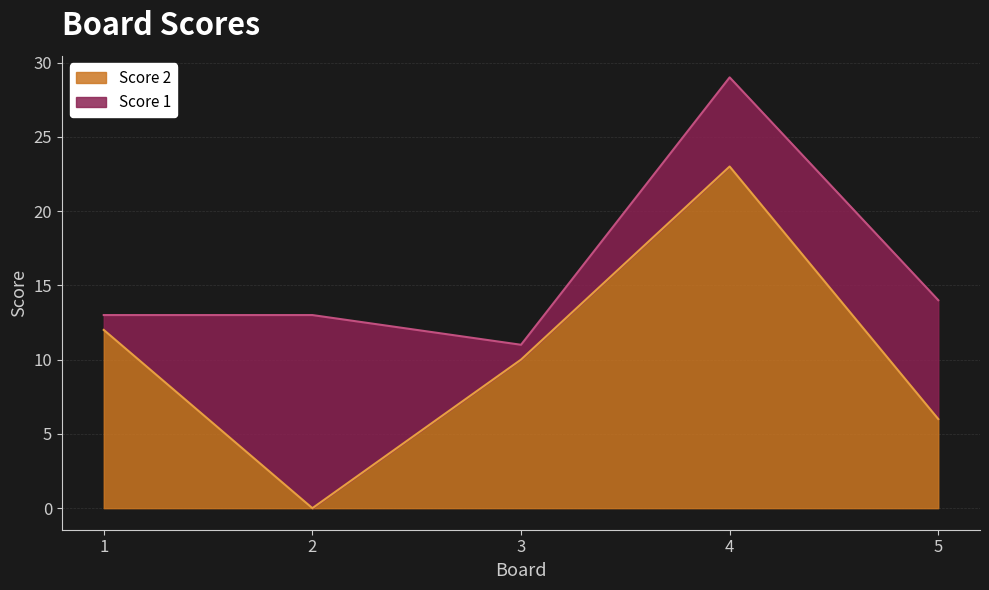

What is the ratio of the value at 3 to the value at 1?

0.8